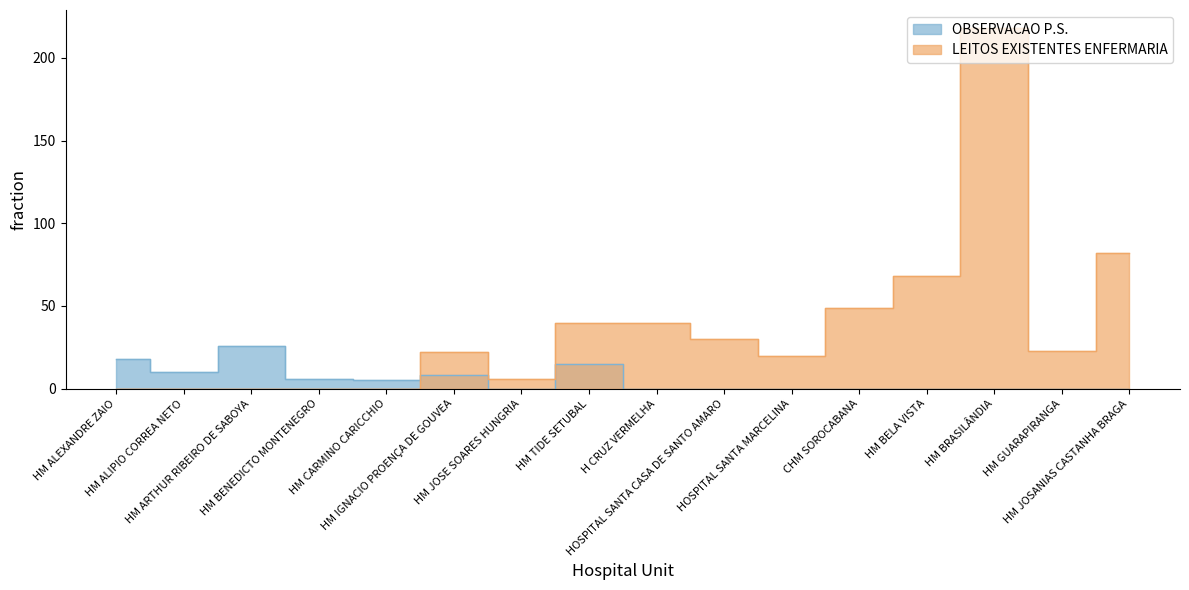

How many interior local peaks does the OBSERVACAO P.S. series have?

3